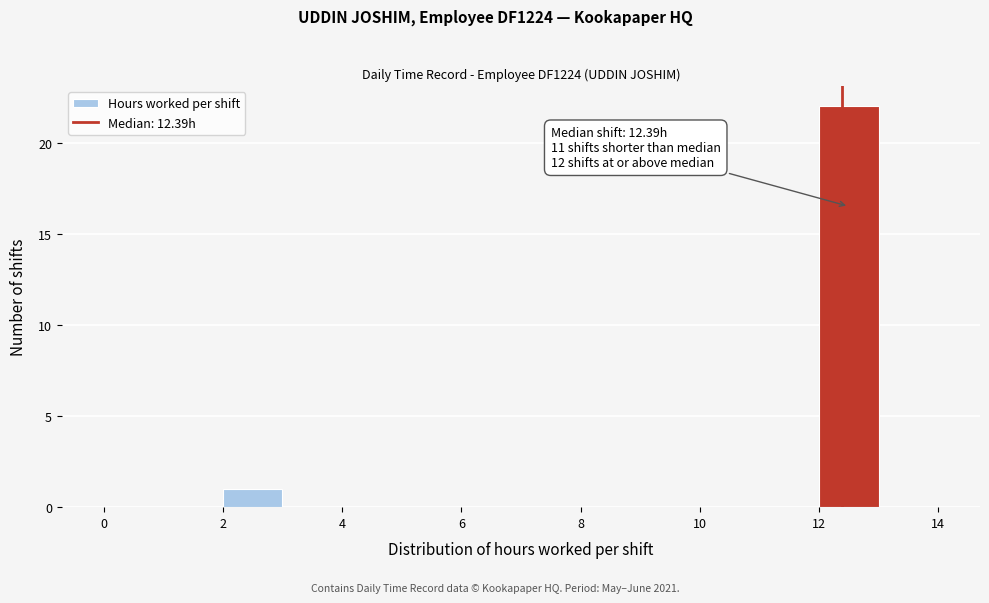

Which range on the x-axis has the tallest bar?

12 to 13